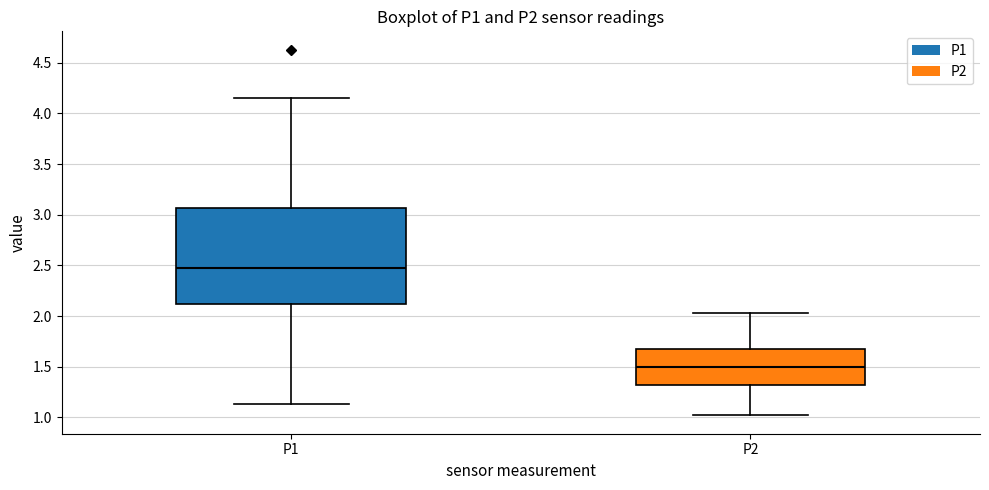

Which box is the tallest, from its lower edge to its upper edge?

P1